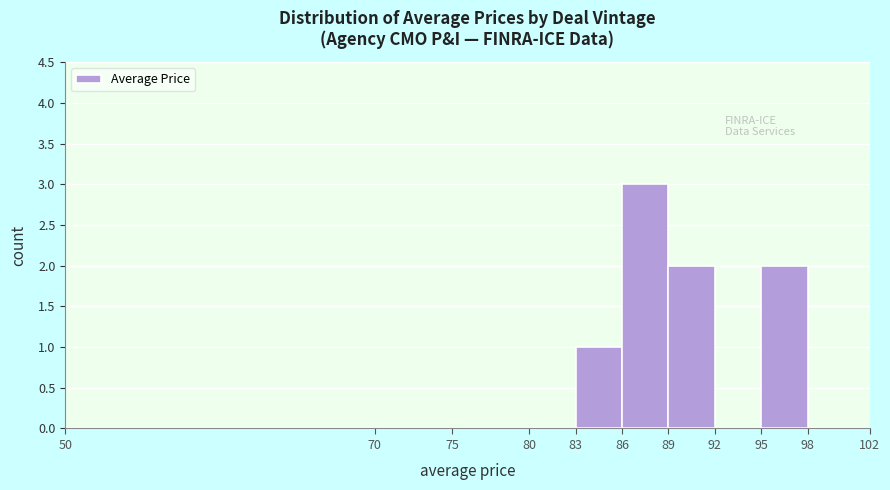

Reading left to right, transcribe this chart: for each bar, give the range it covers on the x-axis and its height. The values are not printed on the chart, so give them approximately, as read against the axis.

50 to 70: 0
70 to 75: 0
75 to 80: 0
80 to 83: 0
83 to 86: 1
86 to 89: 3
89 to 92: 2
92 to 95: 0
95 to 98: 2
98 to 102: 0